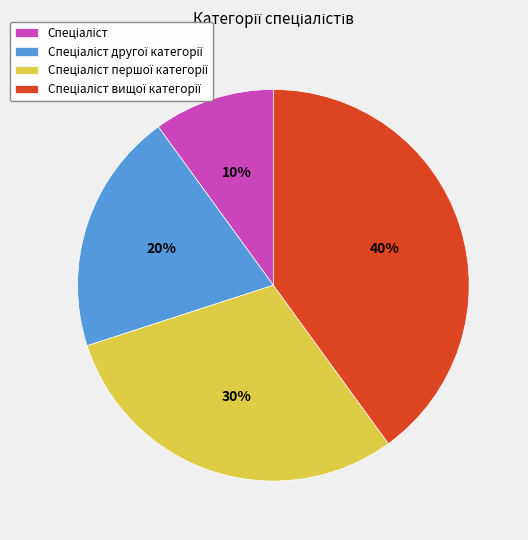

Is there any slice that represents more than half of the pie?

No